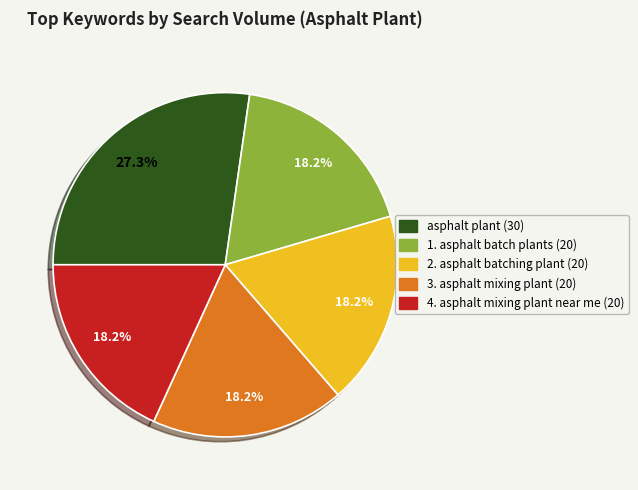

Is there any slice that represents more than half of the pie?

No